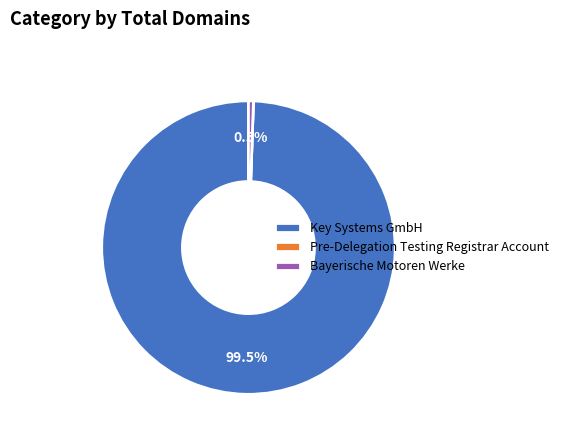

Which slice is the largest?

Key Systems GmbH